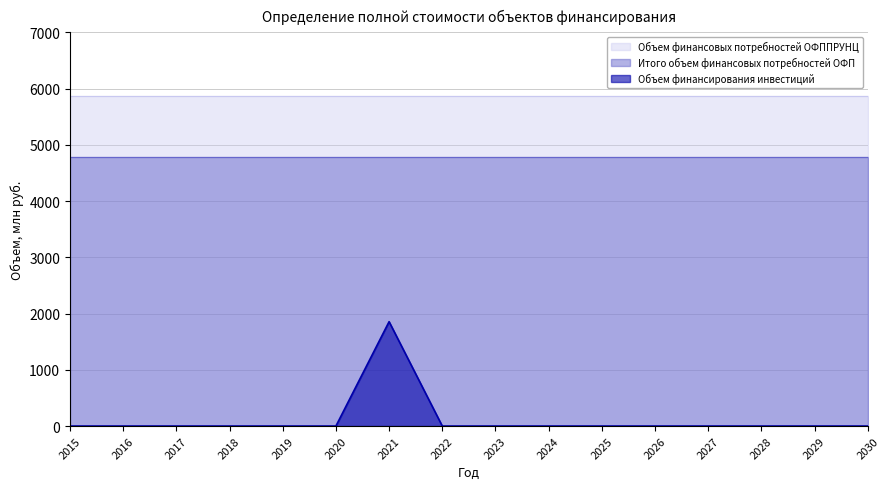

What is the value of the Объем финансовых потребностей ОФППРУНЦ point at the 6th from the left?

5863.6